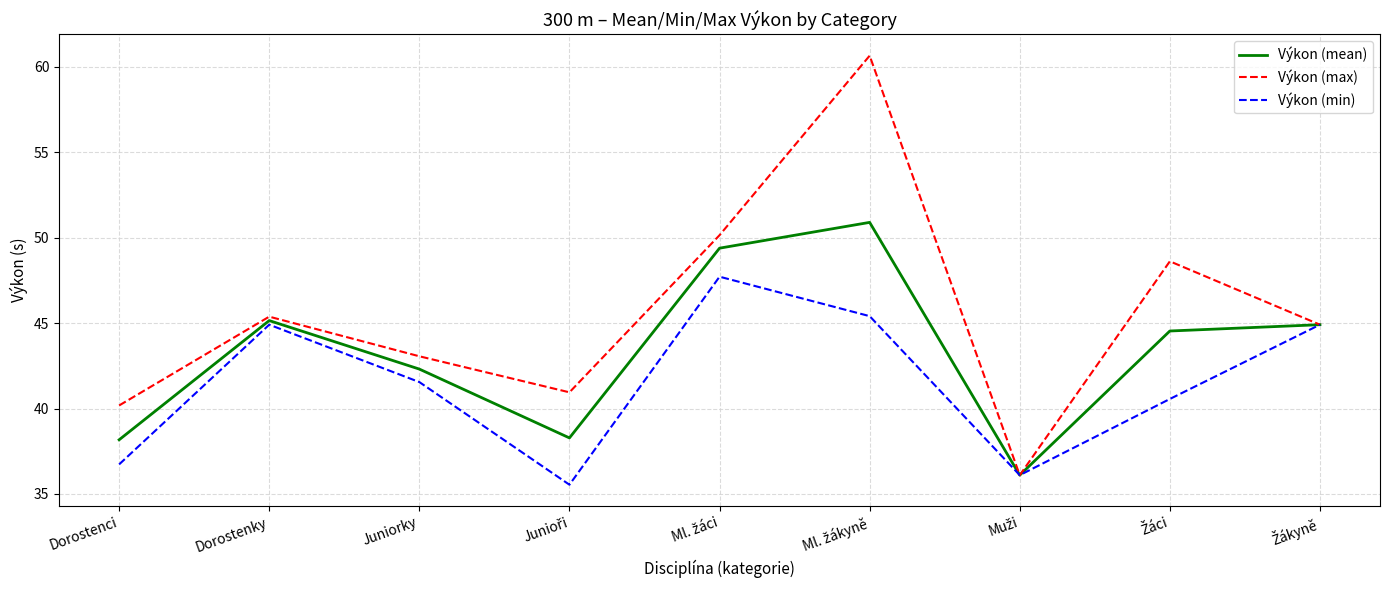

The Výkon (min) series shows 44.9 at Dorostenky. True or false?

True